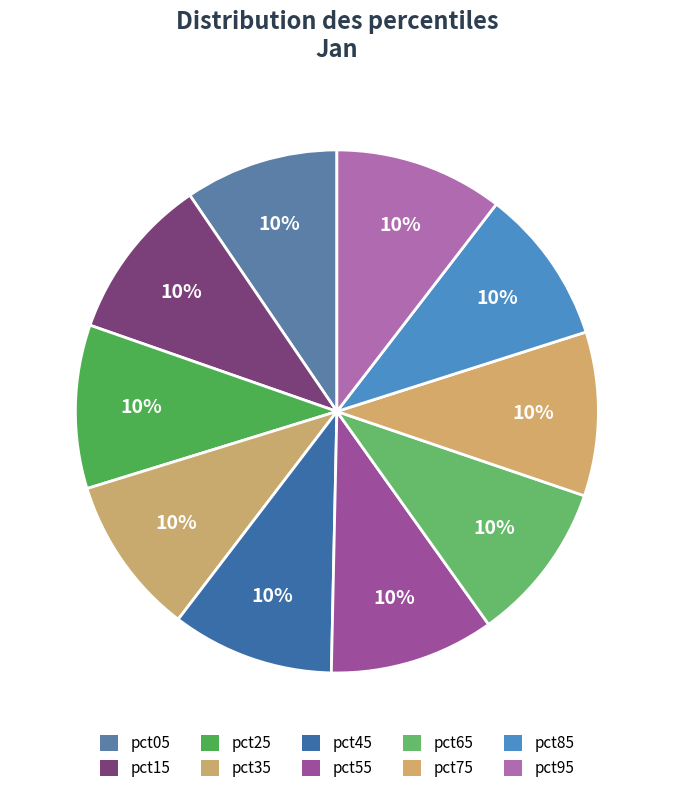

Combined, what portion of the pie is pct85 and pct45?

19.7%